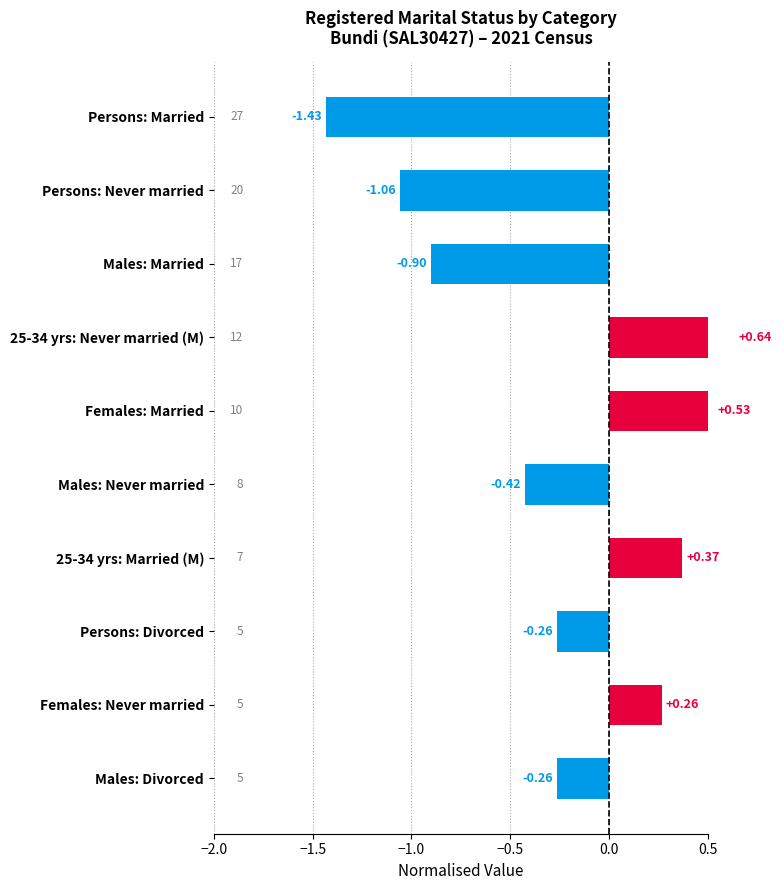

What is the change in value from 25-34 yrs: Married (M) to Persons: Divorced?

-0.6